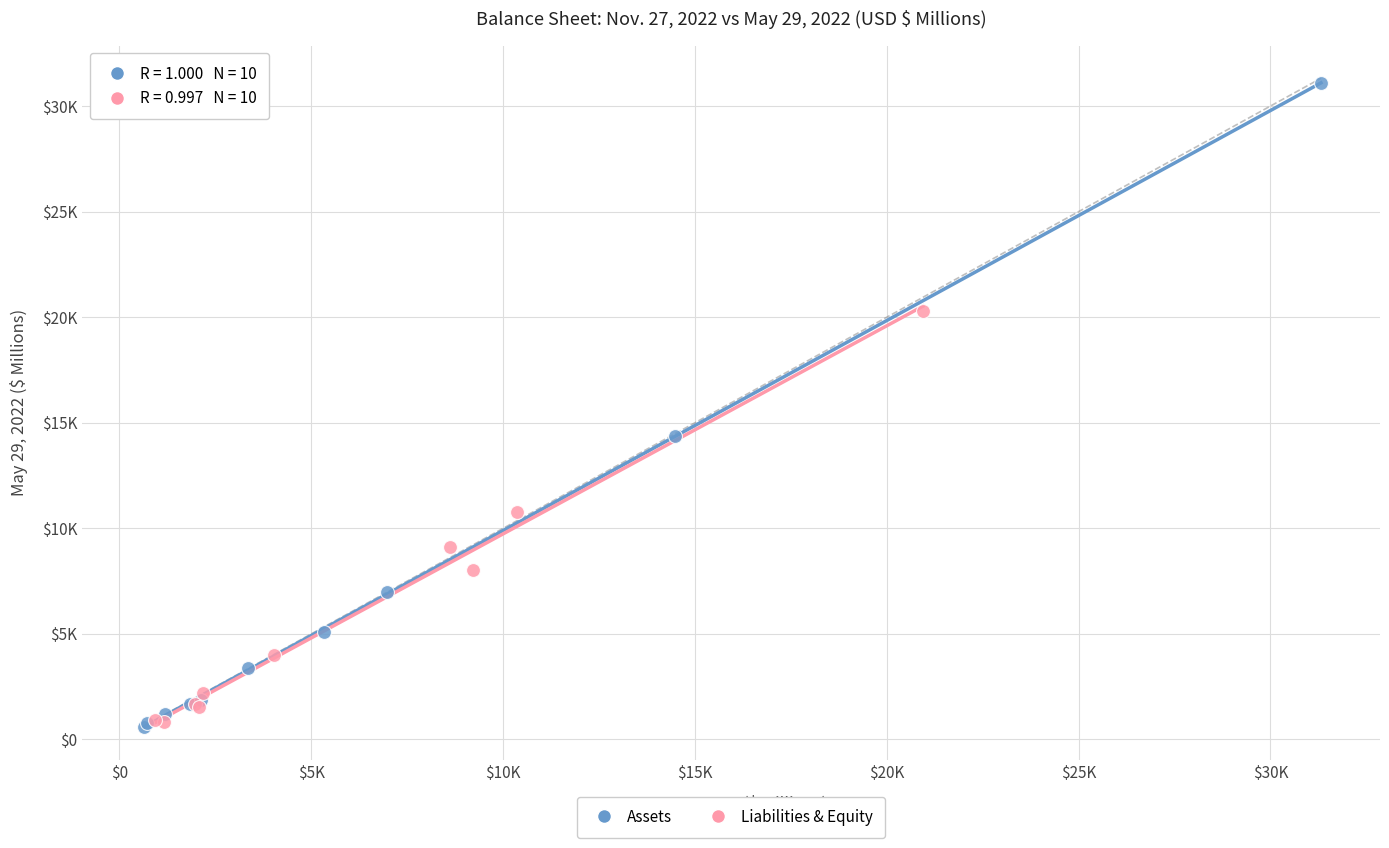

What are all the series names shown in the legend?

Assets, Liabilities & Equity